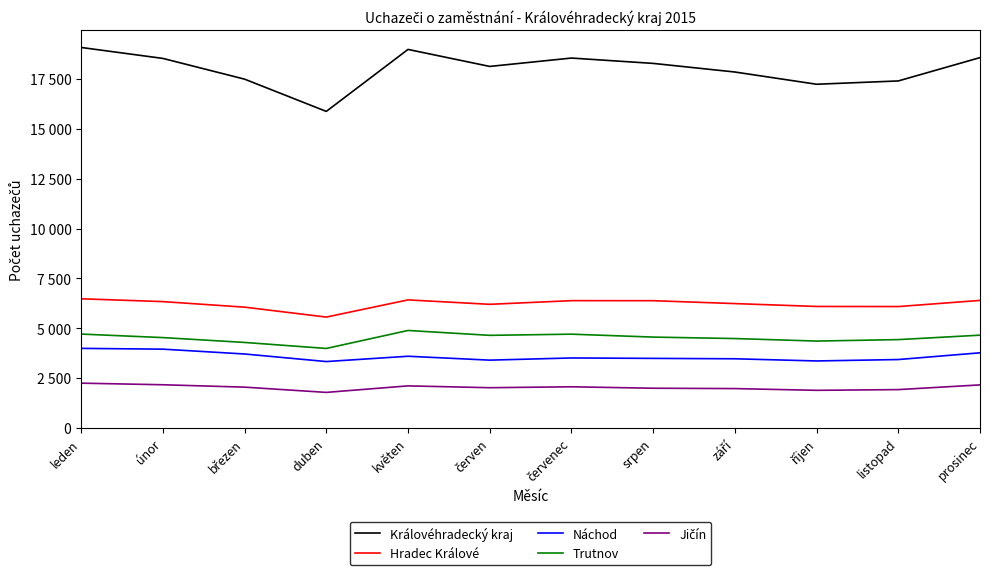

Does the chart have visible grid lines?

No